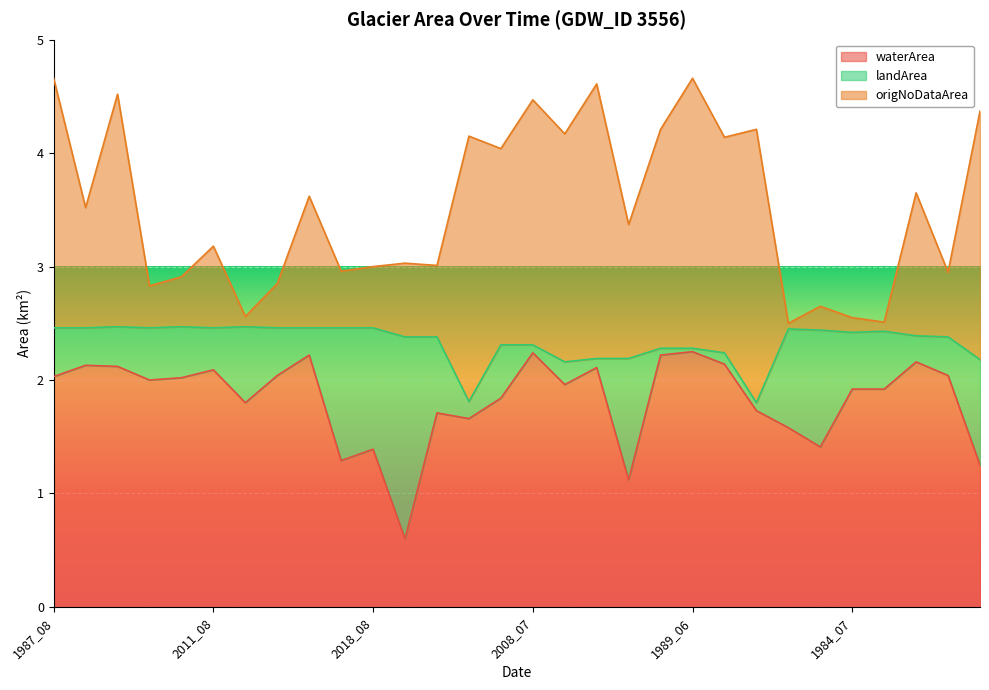

True or false: origNoDataArea has a value of 4.9 at 1988_09.

False